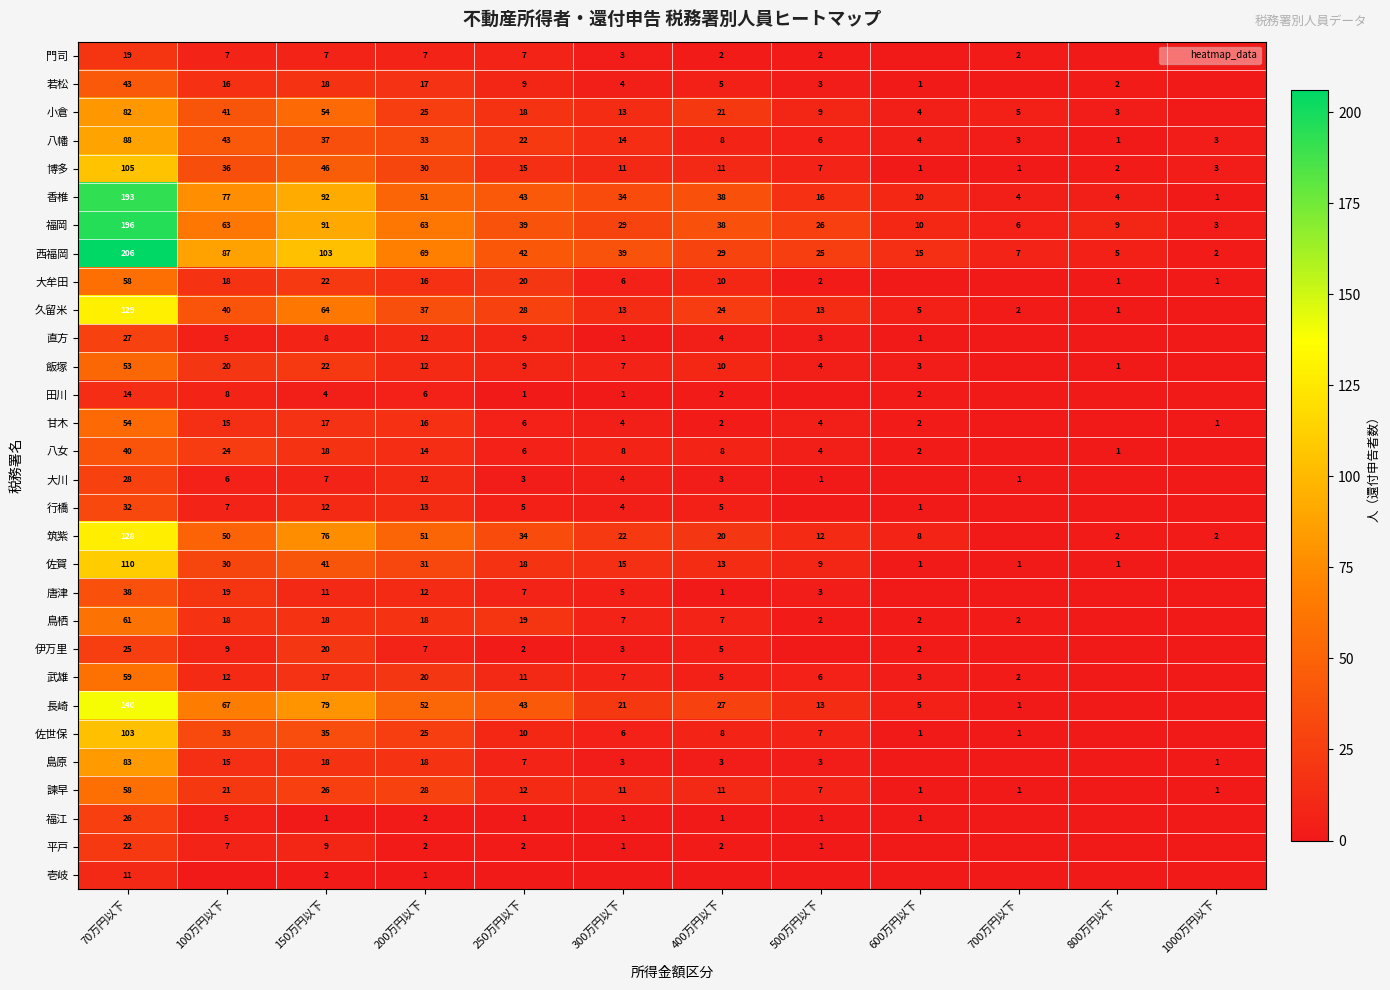

What is the total value across all series at 200万円以下?

700